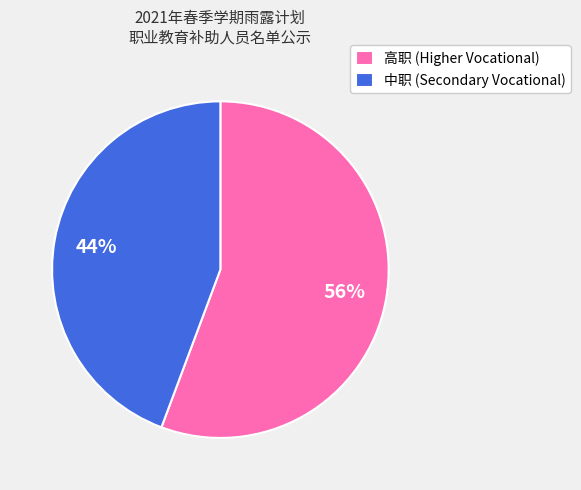

To the nearest percent, what is the combined percentage of 中职 and 高职?

100%